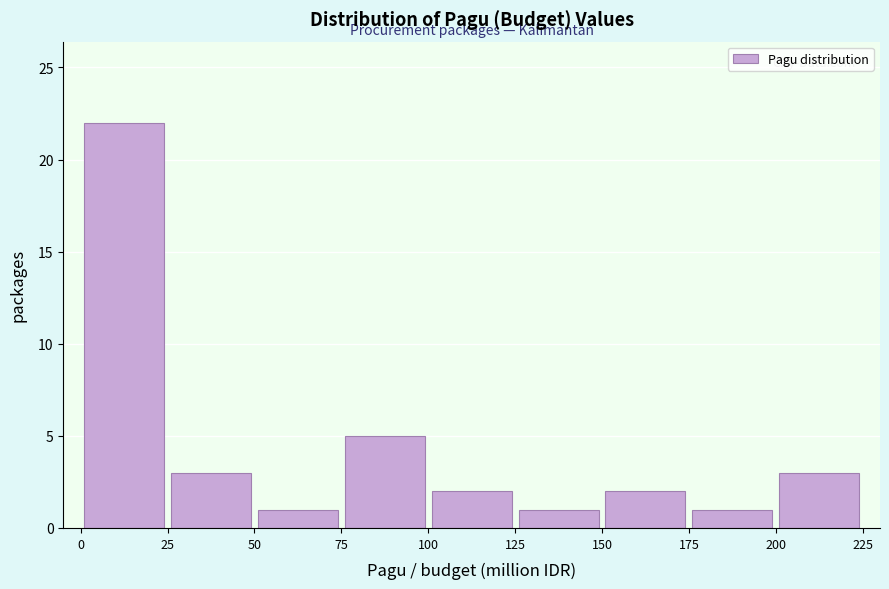

Over which range of the x-axis is the bar tallest?

0 to 25